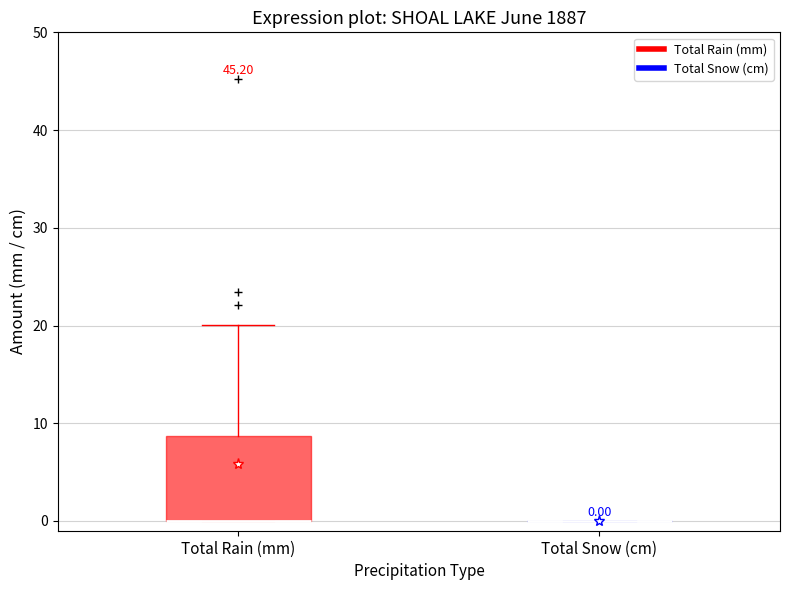

Which box is the tallest, from its lower edge to its upper edge?

Total Rain (mm)